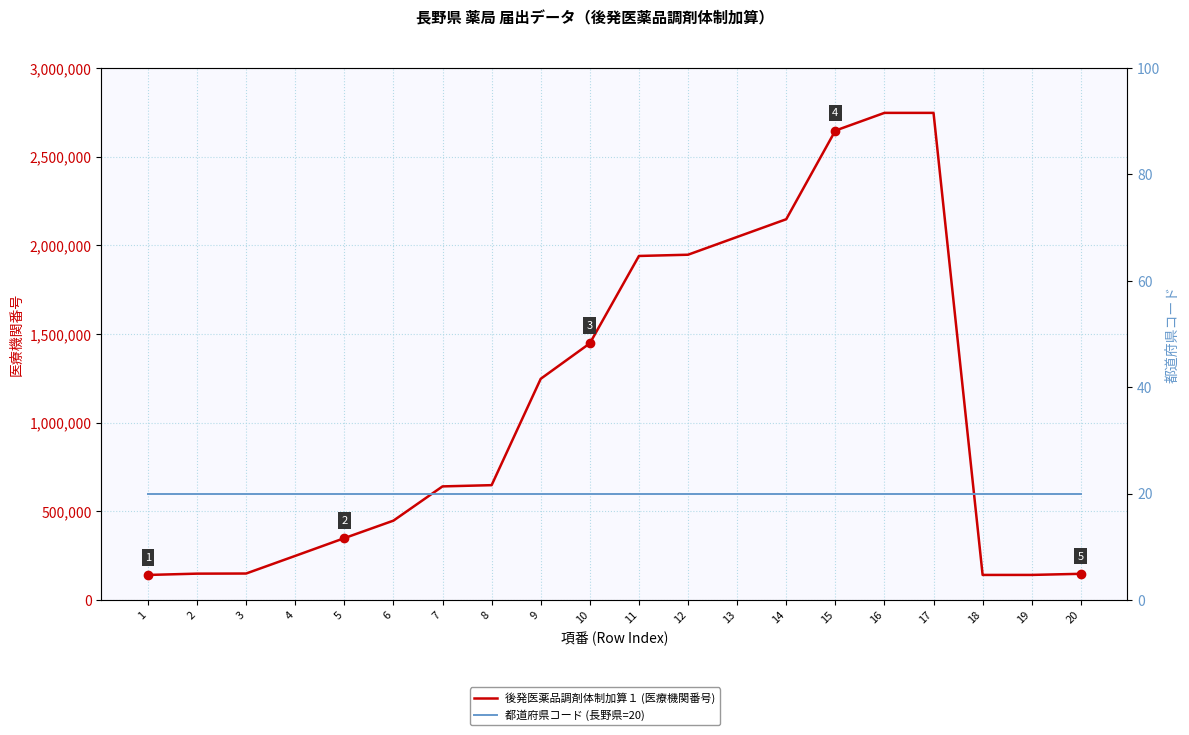

What is the sum of all 後発医薬品調剤体制加算１ (医療機関番号) values?

22114525